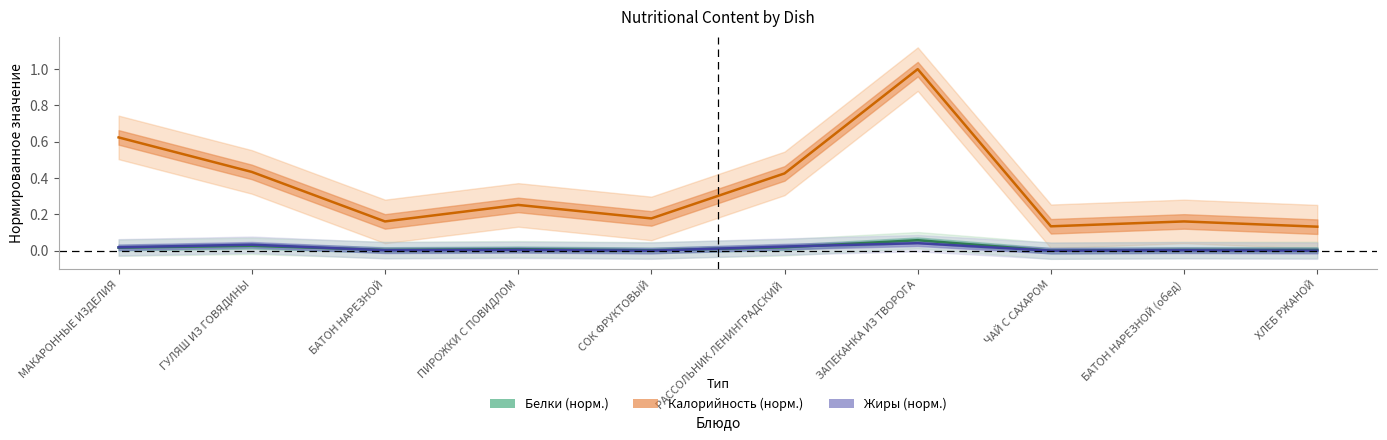

Where do Белки and Жиры first cross each other?

ГУЛЯШ ИЗ ГОВЯДИНЫ and БАТОН НАРЕЗНОЙ